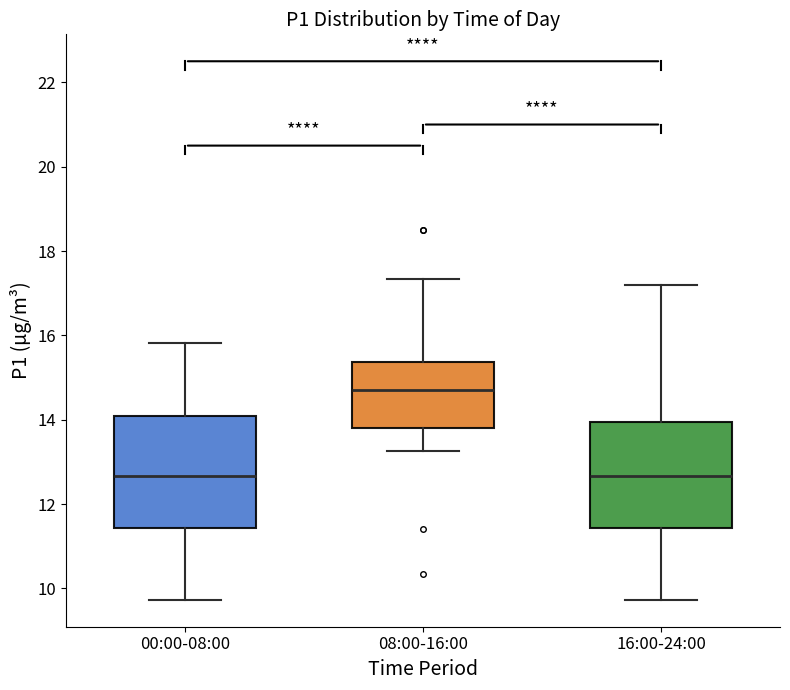

Where is the lower edge of the box for 08:00-16:00 on the y-axis? The values are not printed on the chart, so give them approximately, as read against the axis.

13.8